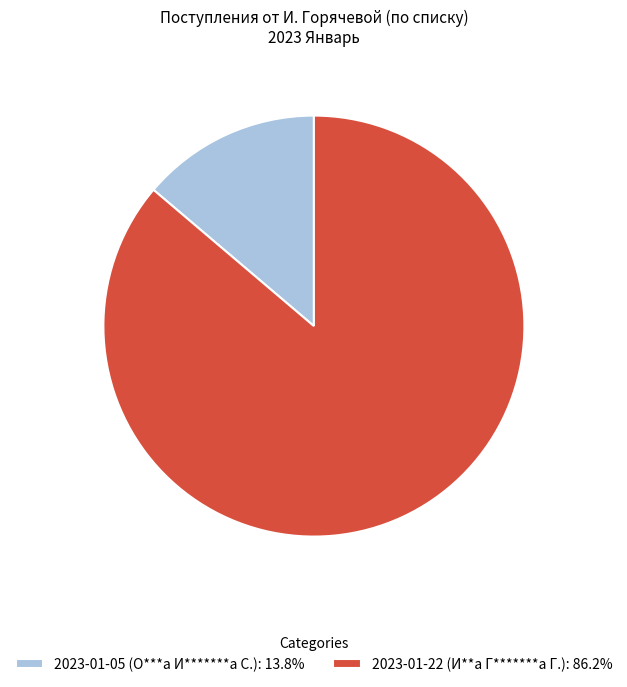

Which slice is the smallest?

2023-01-05 (О***а И*******а С.)